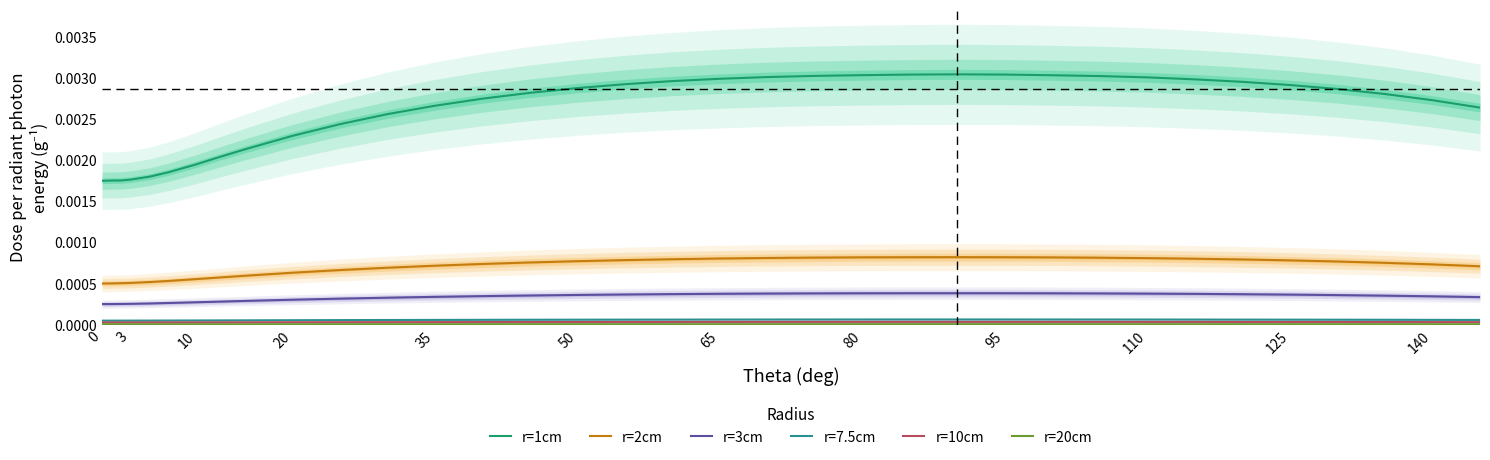

Is this an area chart (filled region under the line)?

No